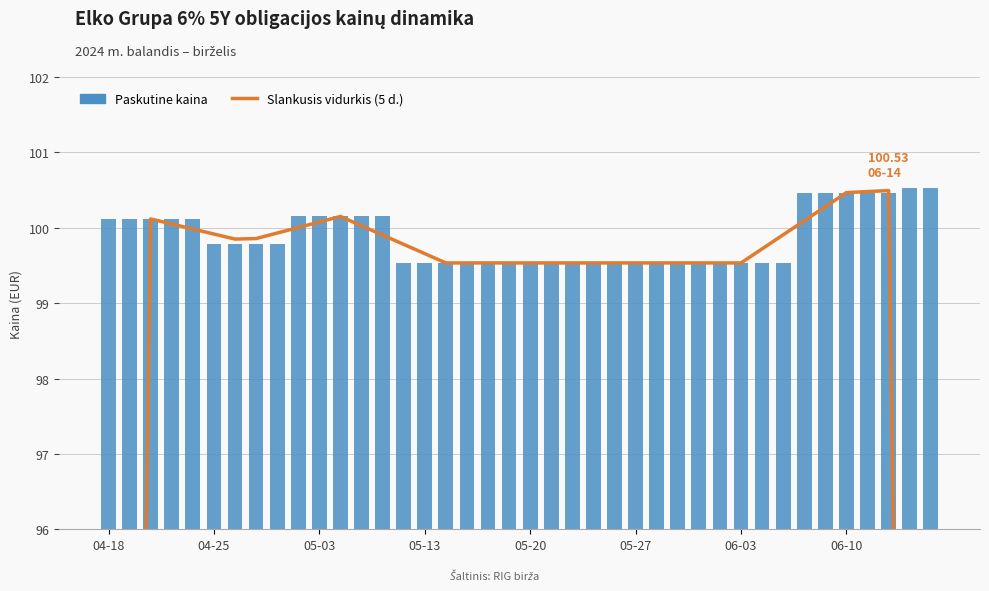

Which series has the largest total across all categories?

Paskutine kaina